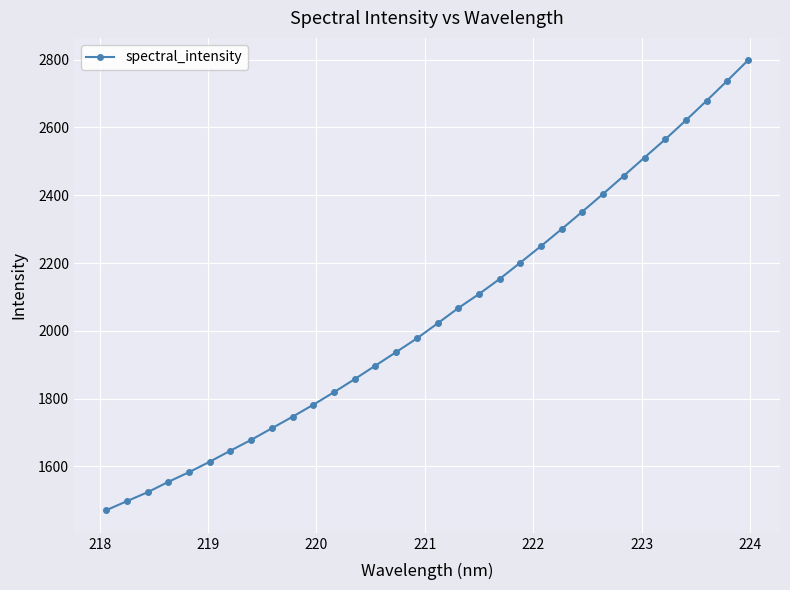

Reading left to right, list all the values displayed in this chart.

1470.3	1497.1	1523.5	1554.1	1582.7	1613.6	1646.3	1678.1	1712.3	1746.5	1781.8	1818.8	1857.5	1897.3	1937.1	1977.4	2021.8	2066.9	2108.4	2152.9	2201.2	2250.0	2300.3	2351.8	2404.0	2457.3	2511.3	2564.8	2621.0	2678.7	2737.7	2797.9